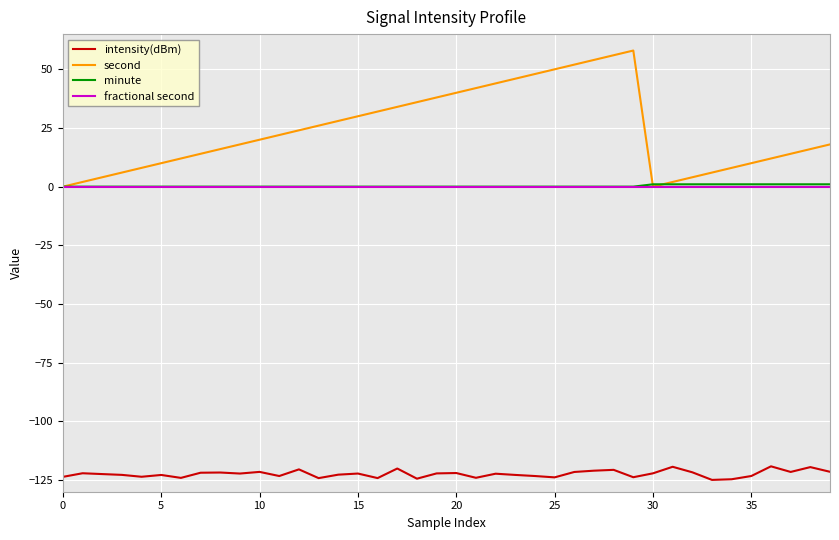

Which series has the largest total across all categories?

second